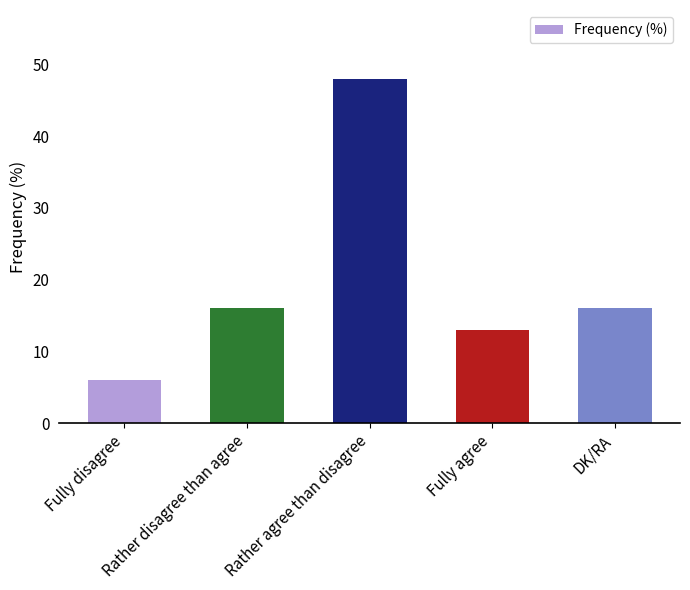

What is the sum of all values?

99